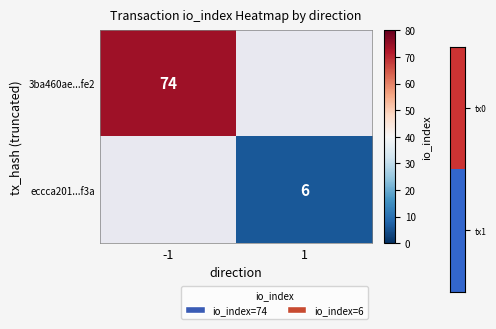

Count the number of data series in this chart.

2